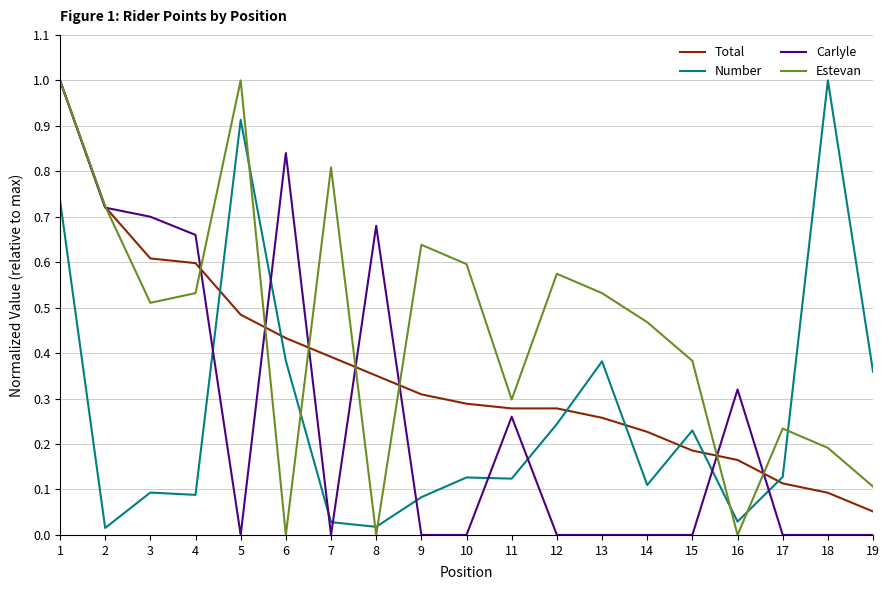

How many times do Number and Carlyle cross each other?

9